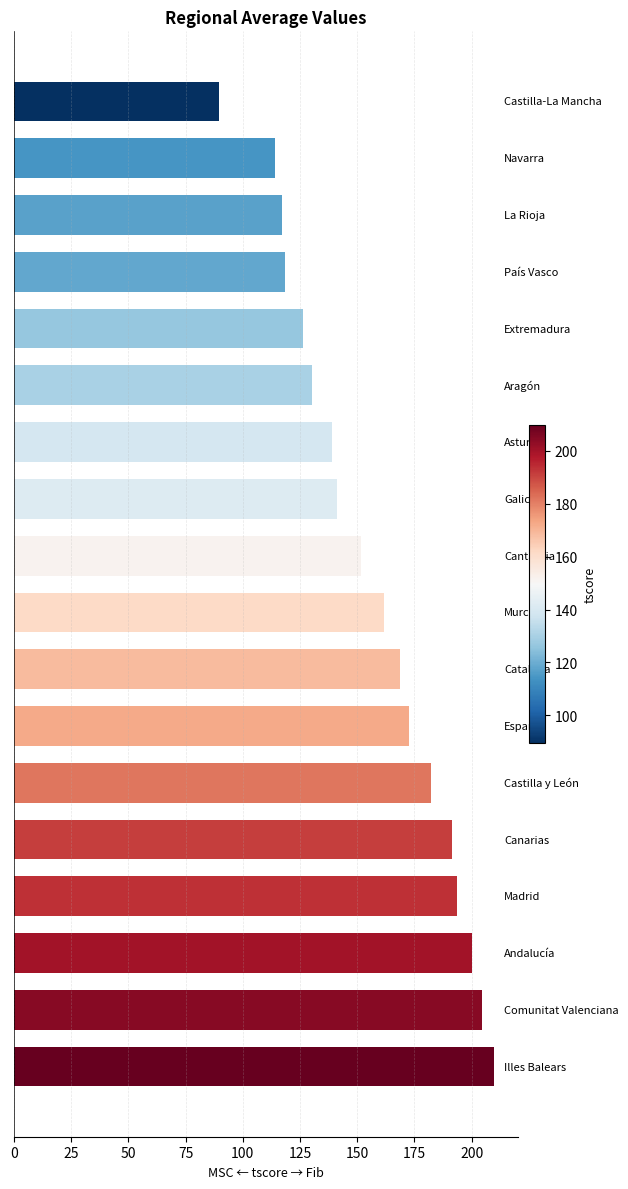

What is the greatest value displayed?

209.9